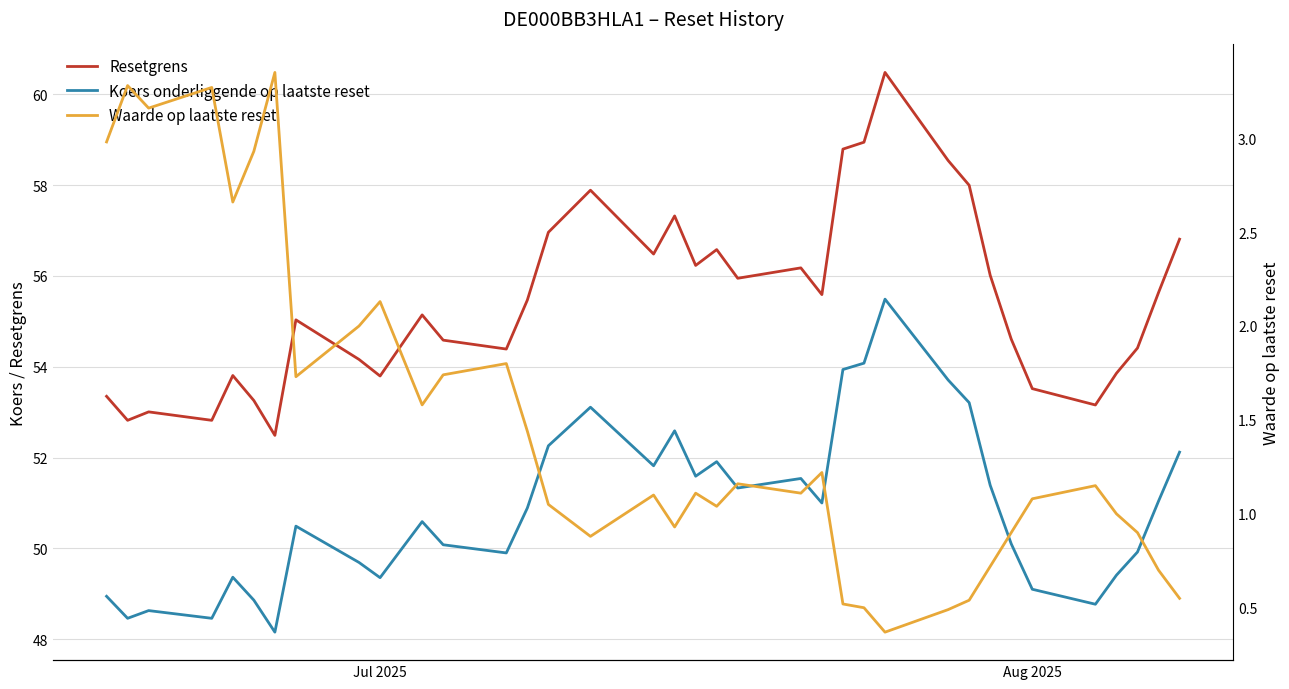

Is the value of Waarde op laatste reset at 5 greater than the value of Koers onderliggende op laatste reset at 13?

No